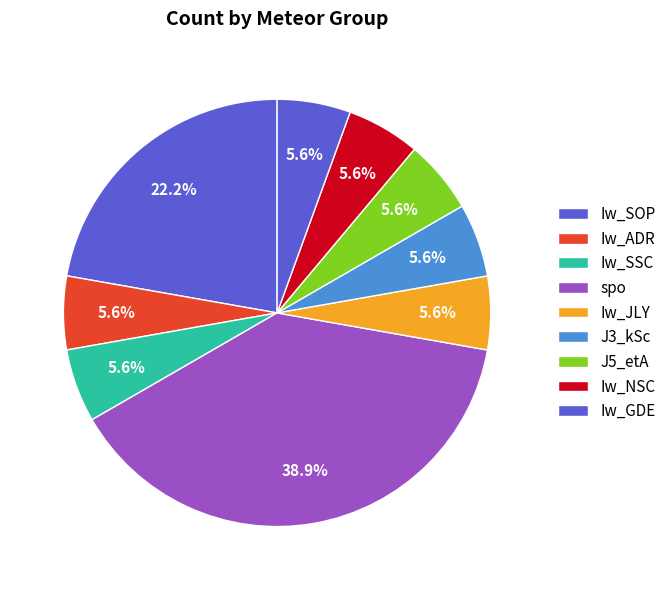

How many segments does this pie chart have?

9